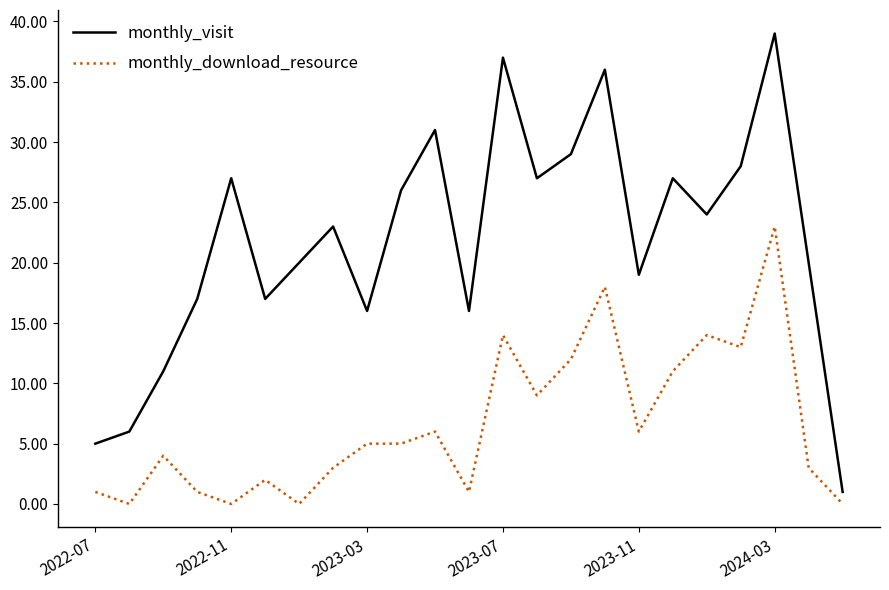

Rank the series by their average value, from highest to lowest.

monthly_visit, monthly_download_resource